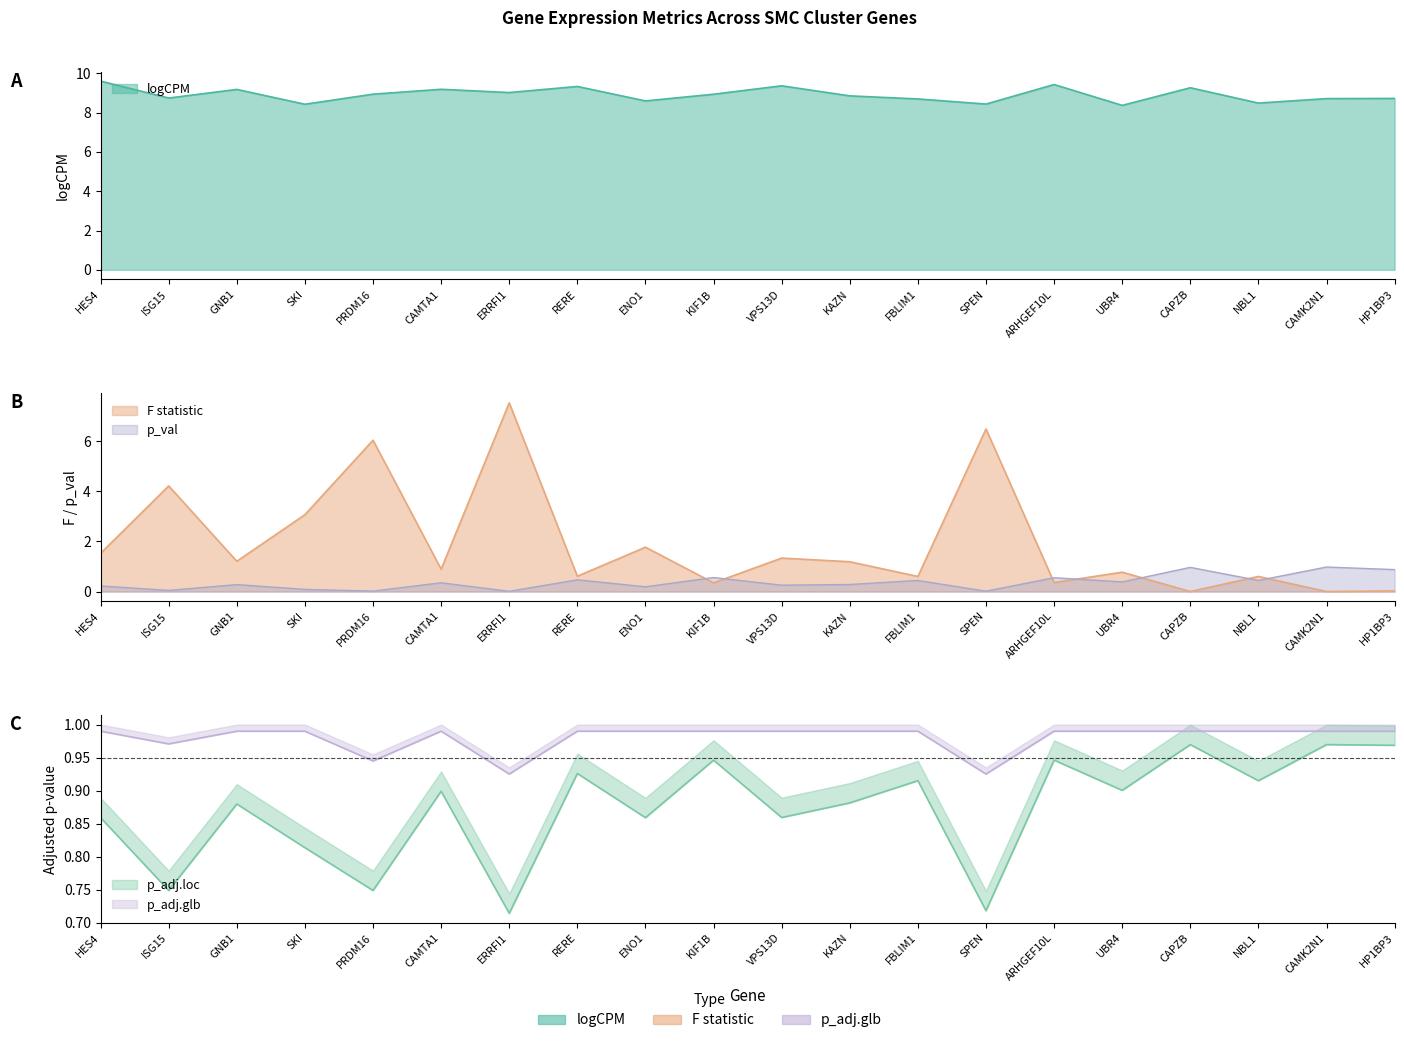

Where do p_adj.loc and p_val first cross each other?

NBL1 and CAMK2N1